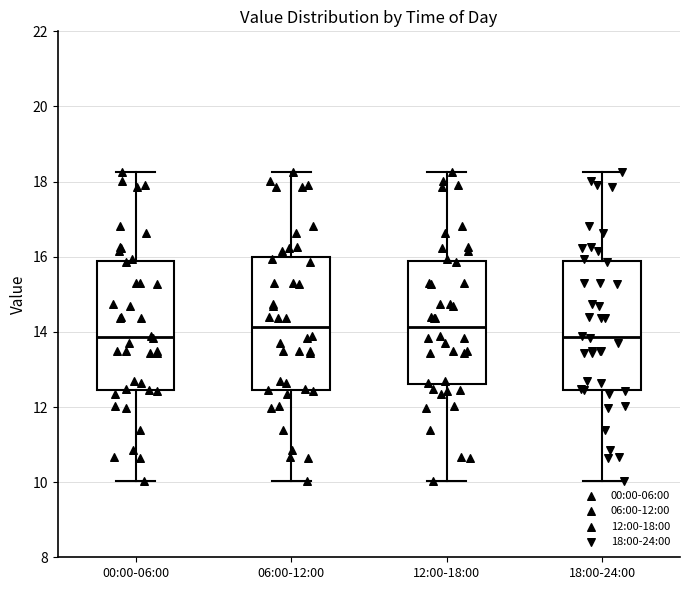

Where does the median line of the box for 00:00-06:00 sit on the y-axis? The values are not printed on the chart, so give them approximately, as read against the axis.

13.8